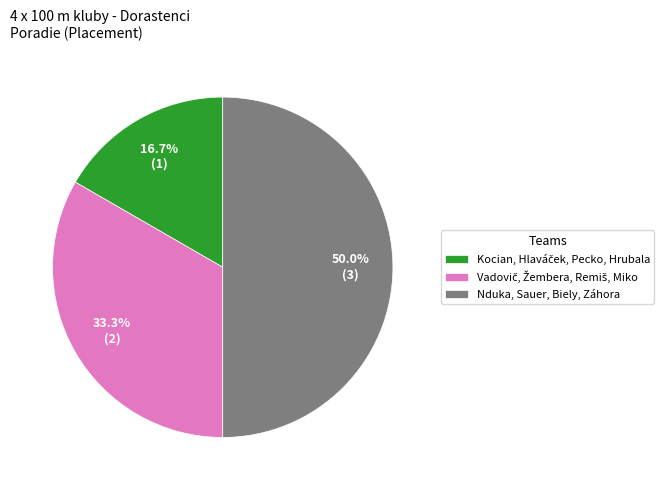

Is it true that Nduka, Sauer, Biely, Záhora is 38% of the pie?

False